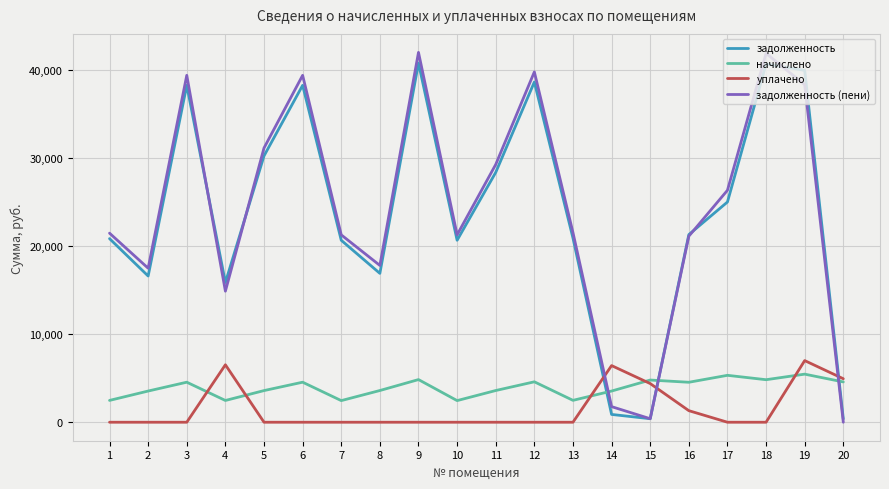

Is the value of начислено at 6 greater than the value of уплачено at 9?

Yes